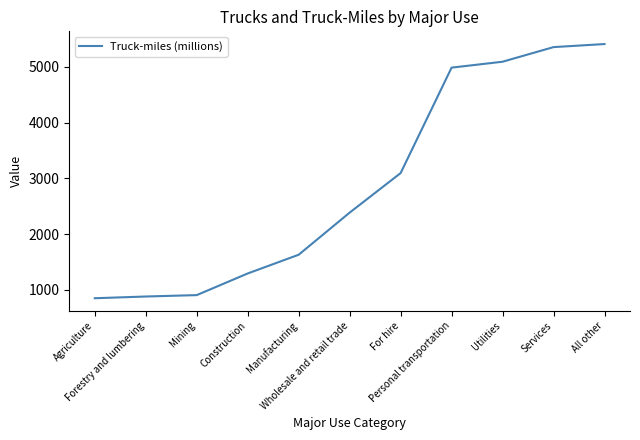

What is the change in value from For hire to All other?

+2314